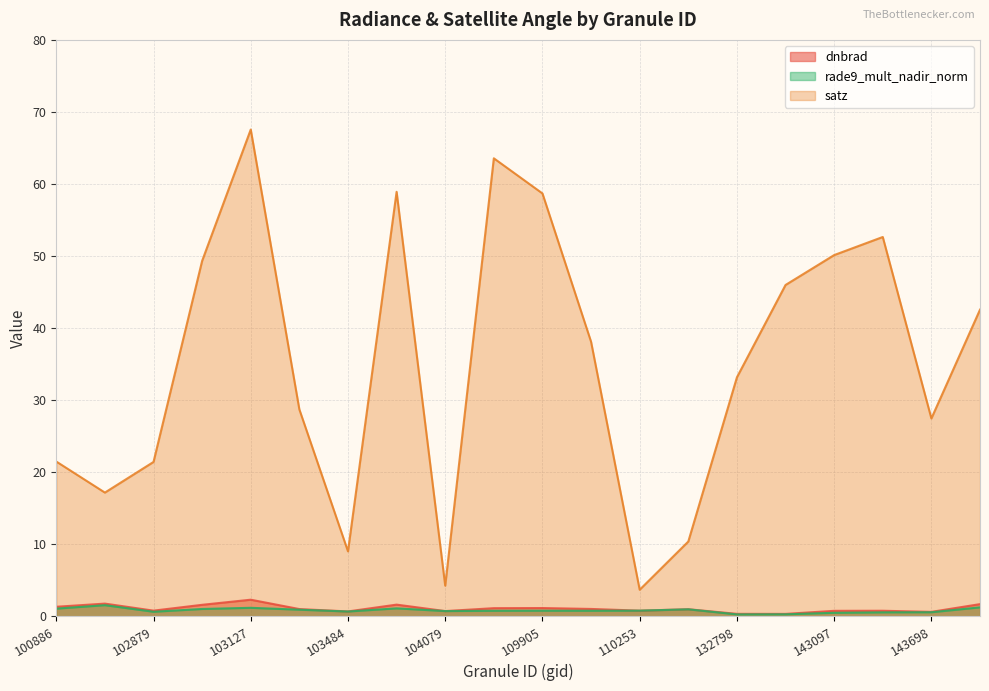

Which category has the lowest value across all series?

132798